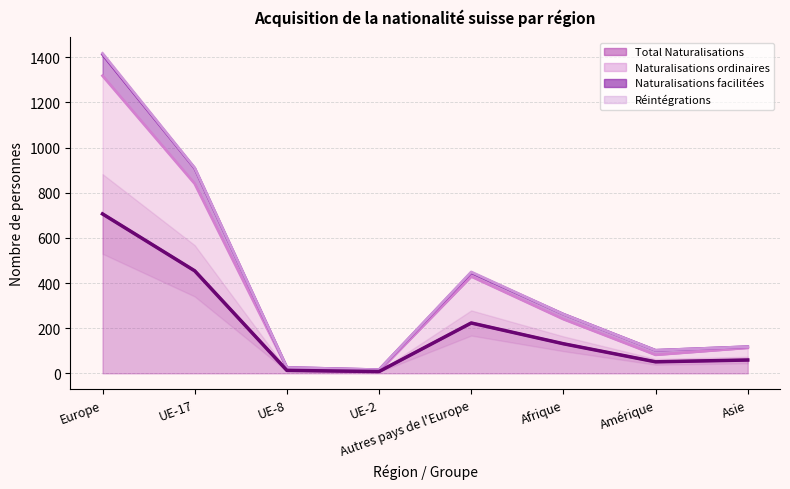

What is the label of the 4th point from the right?

Autres pays de l'Europe